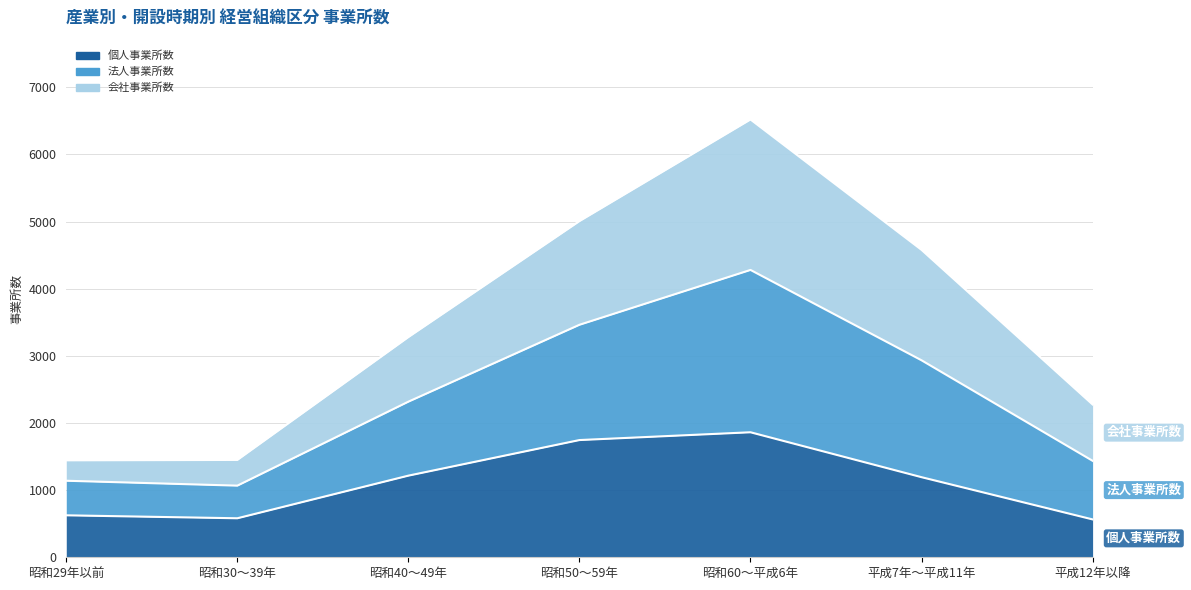

Does the chart have visible grid lines?

Yes